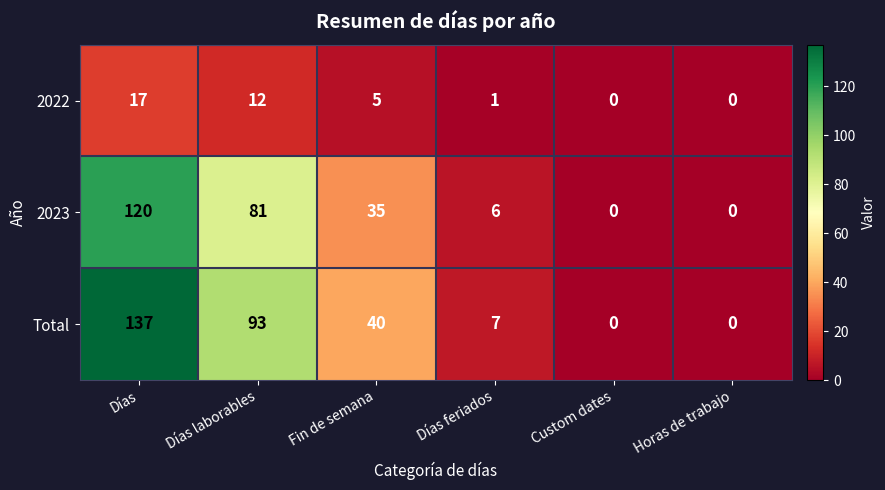

How many positive values does the 2022 series have?

4